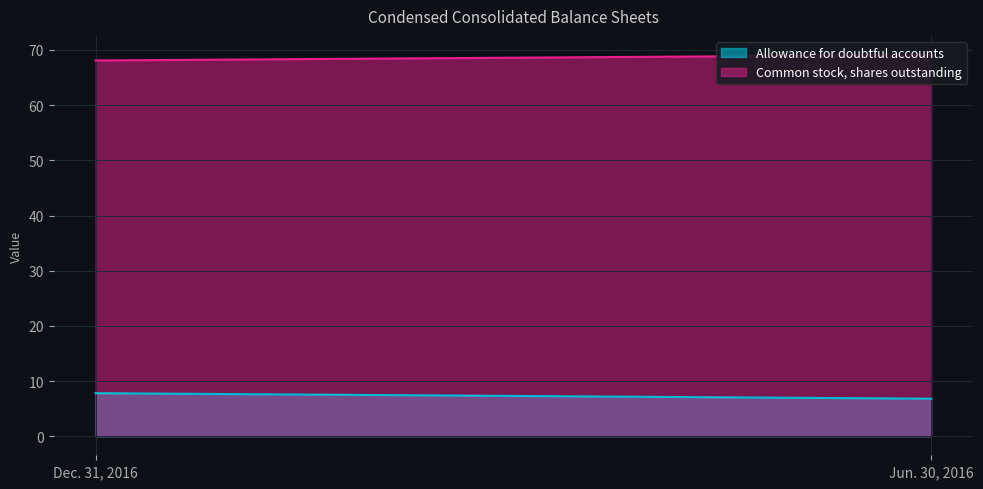

What is the label of the 1st point from the right?

Jun. 30, 2016